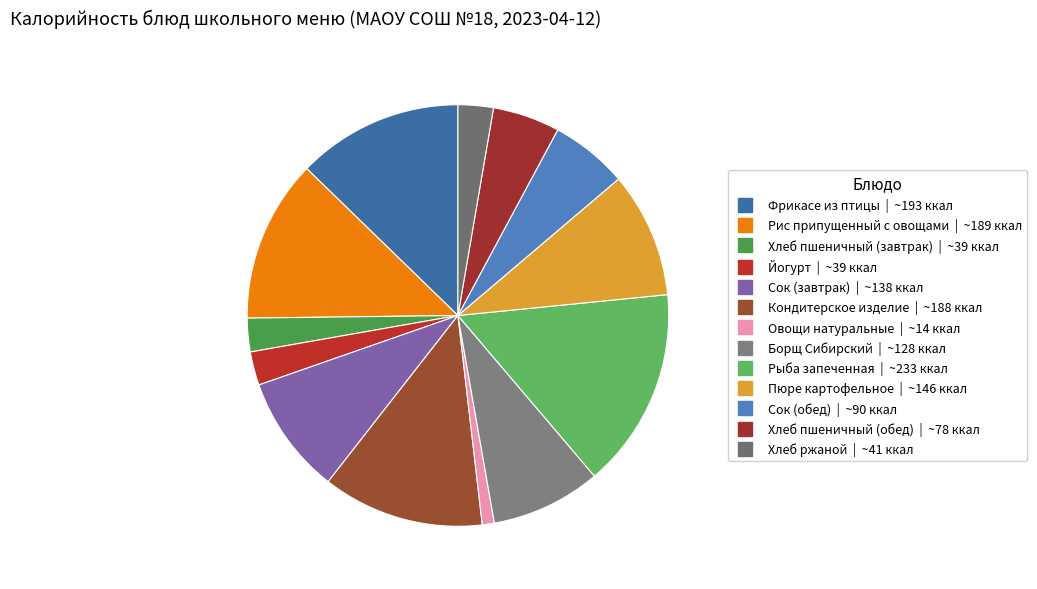

Count the number of slices in the pie.

13